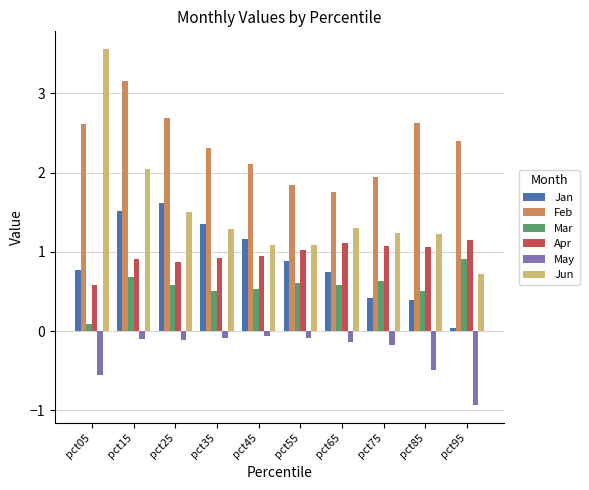

Where is Apr nearest to the value 0?

pct05